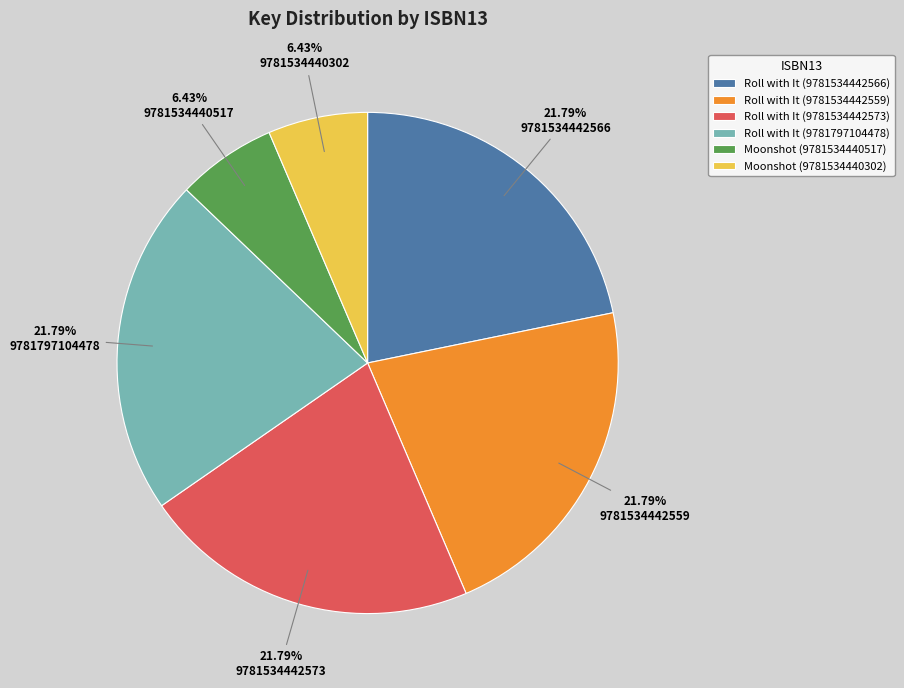

How much of the chart is everything except Roll with It (9781797104478)?

78.2%